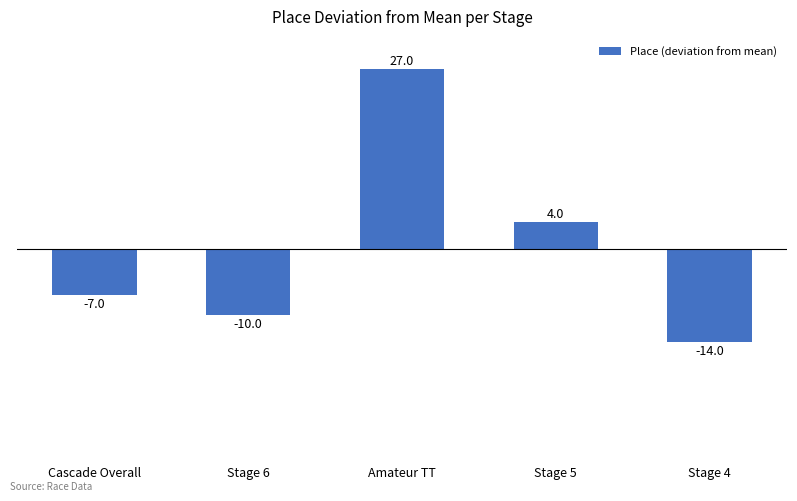

What is the sum of the values at Stage 5 and Cascade Overall?

-3